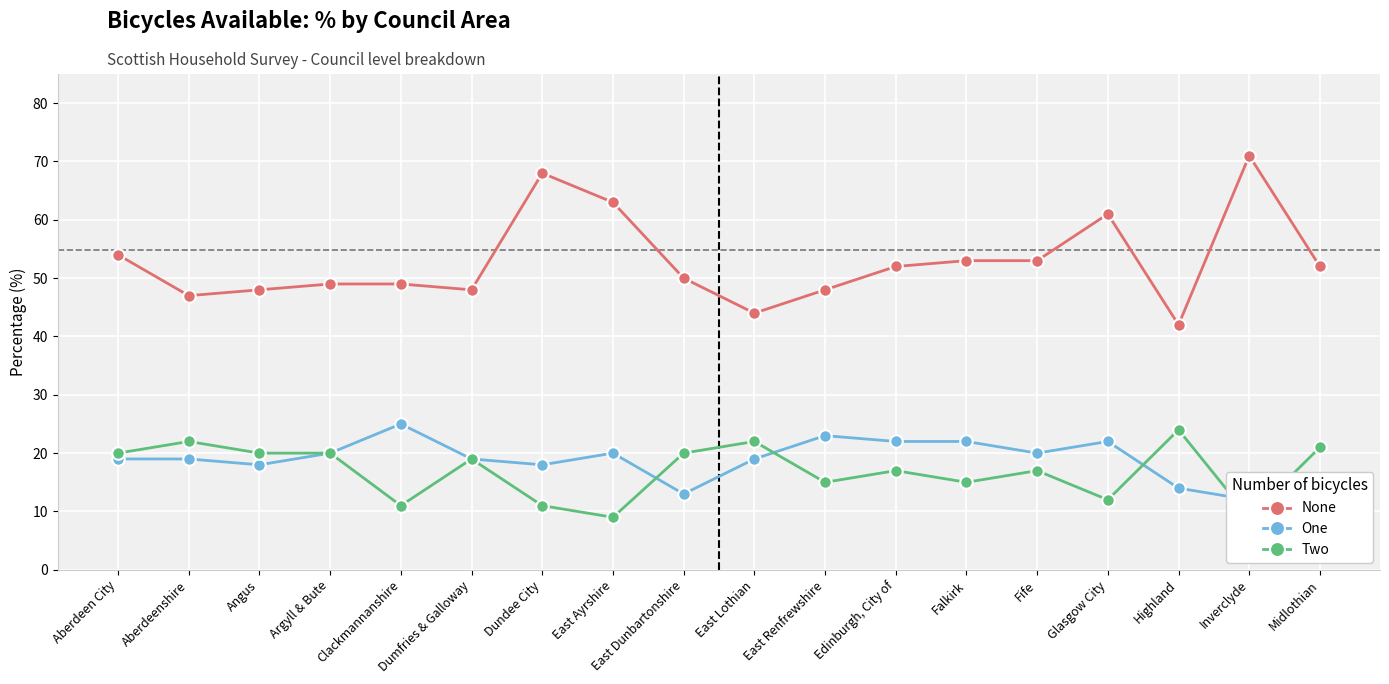

Rank the series at Aberdeenshire from highest to lowest value.

None, Two, One